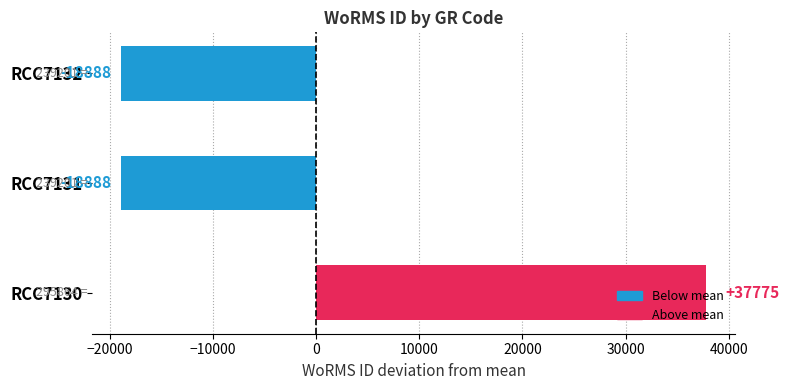

What is the difference between the maximum and second lowest values?

56663.0